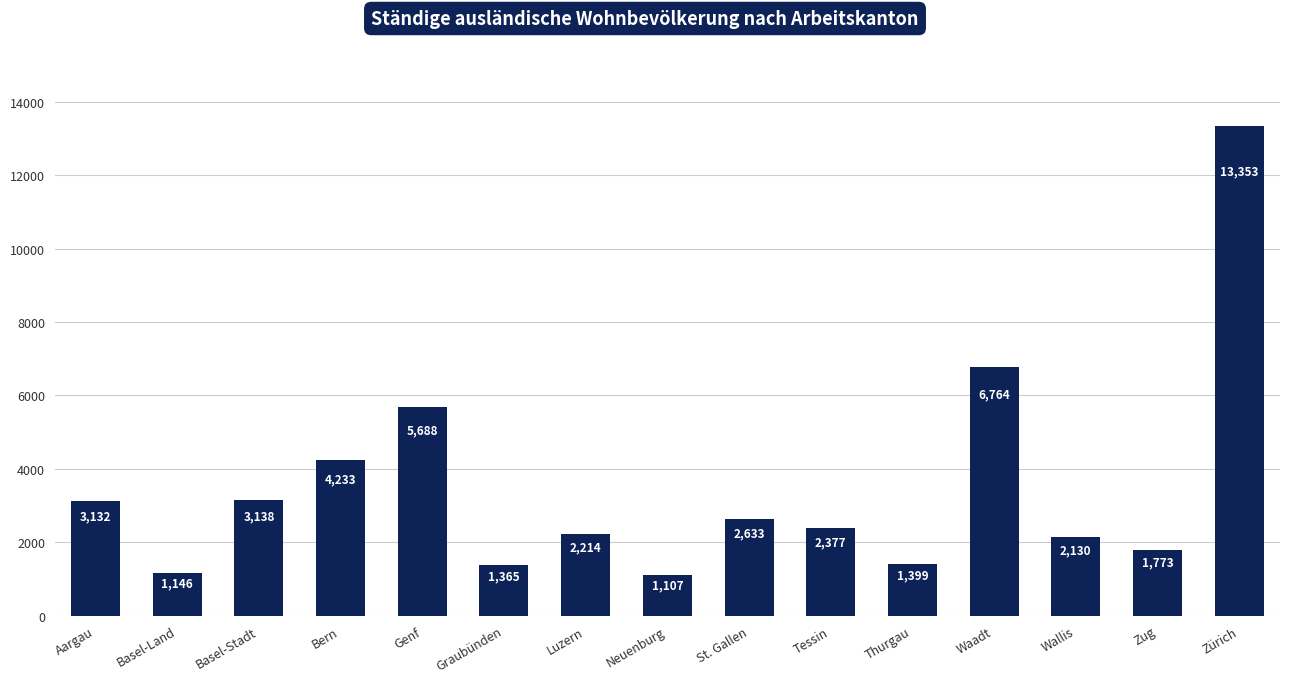

How many series are shown in this chart?

1